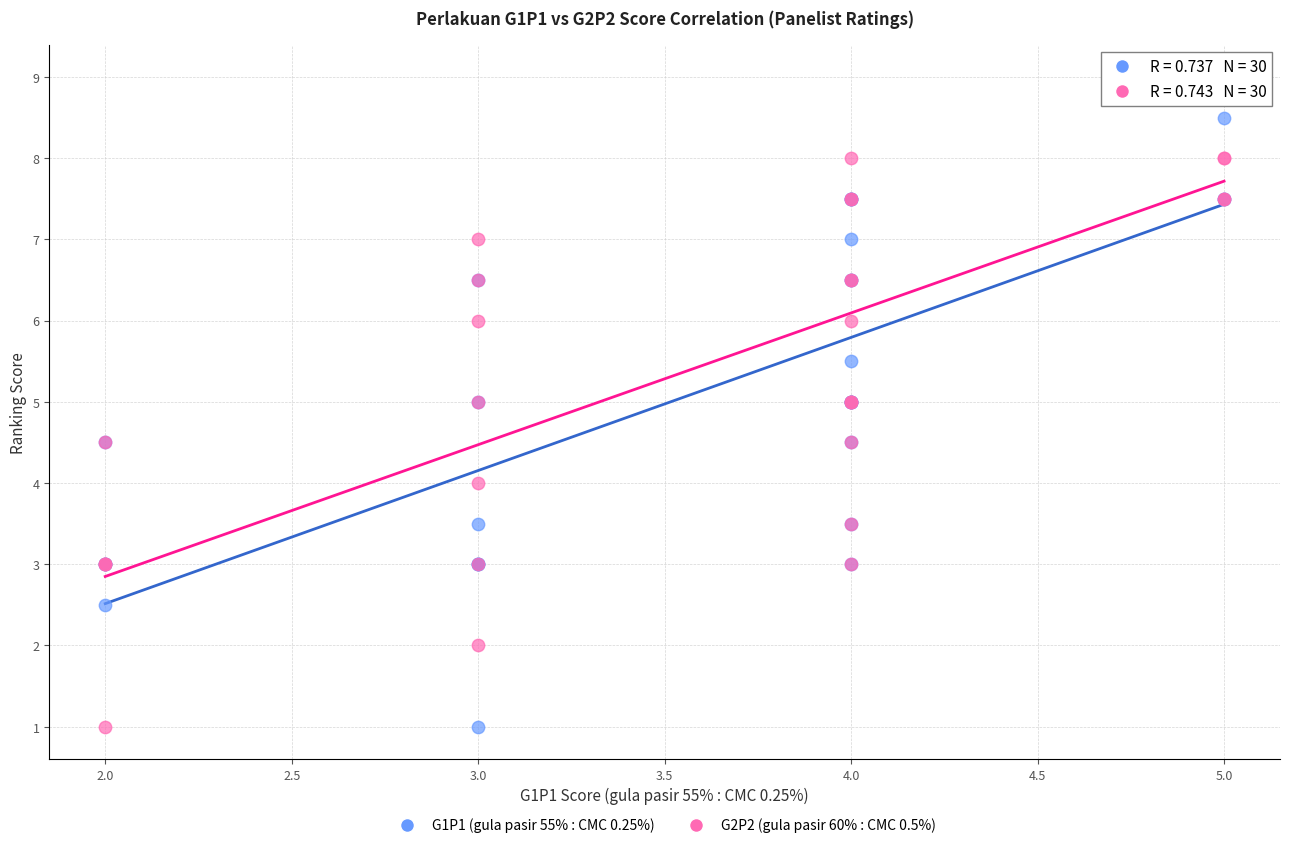

What are all the series names shown in the legend?

G1P1 (gula pasir 55% : CMC 0.25%), G2P2 (gula pasir 60% : CMC 0.5%)